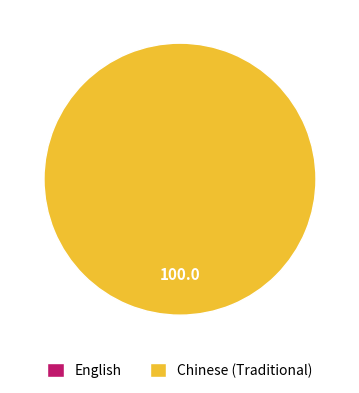

True or false: Chinese (Traditional) accounts for 93% of the total.

False